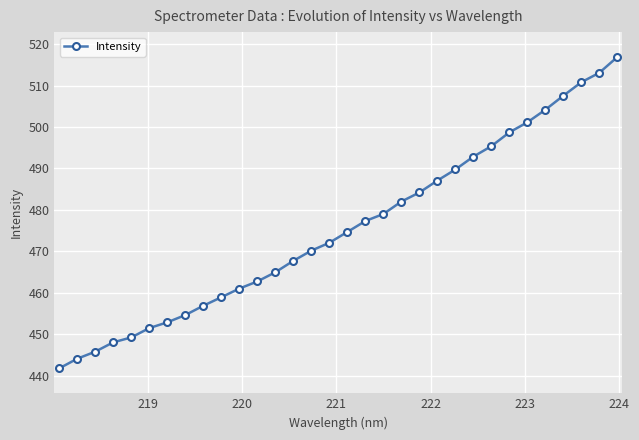

What is the maximum value shown in the chart?

516.9